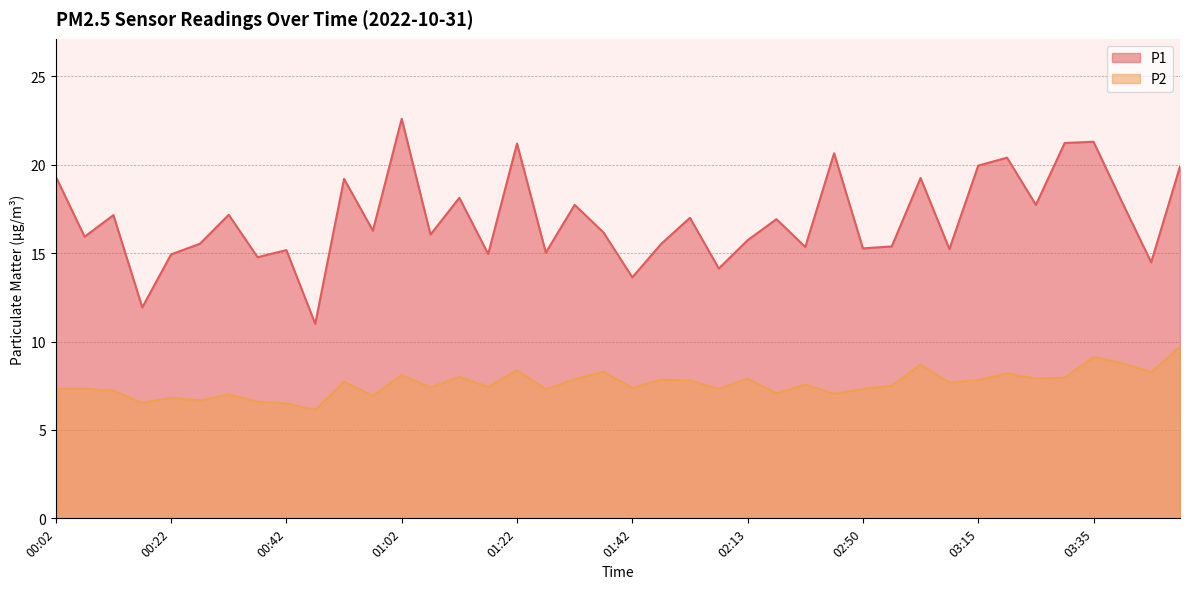

What is the difference between the highest and lowest values at 01:27?

7.7